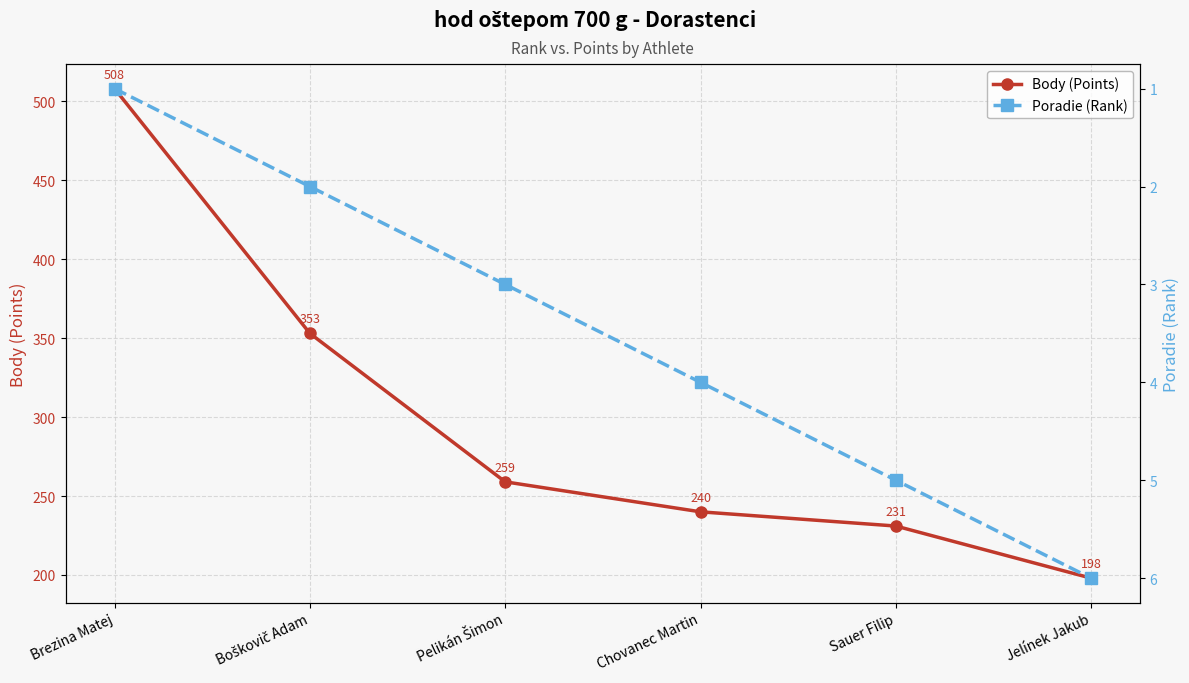

What is the average value of the Poradie (Rank) series?

4